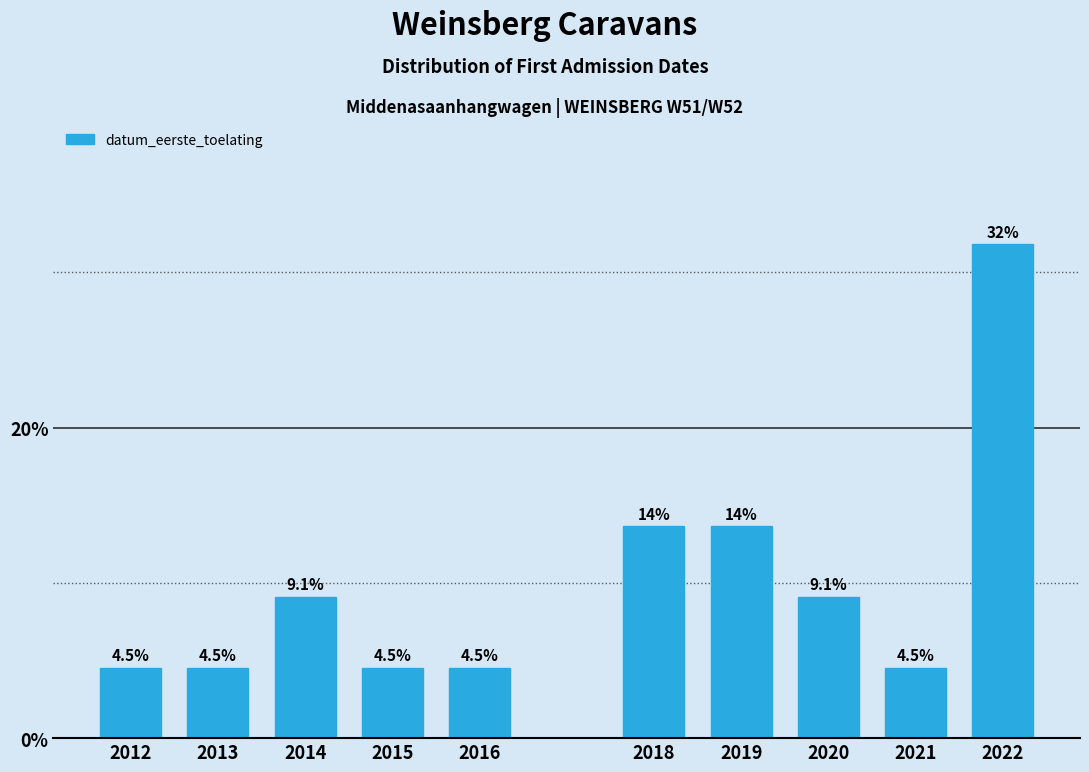

Reading left to right, list all the values displayed in this chart.

4.5	4.5	9.1	4.5	4.5	13.6	13.6	9.1	4.5	31.8